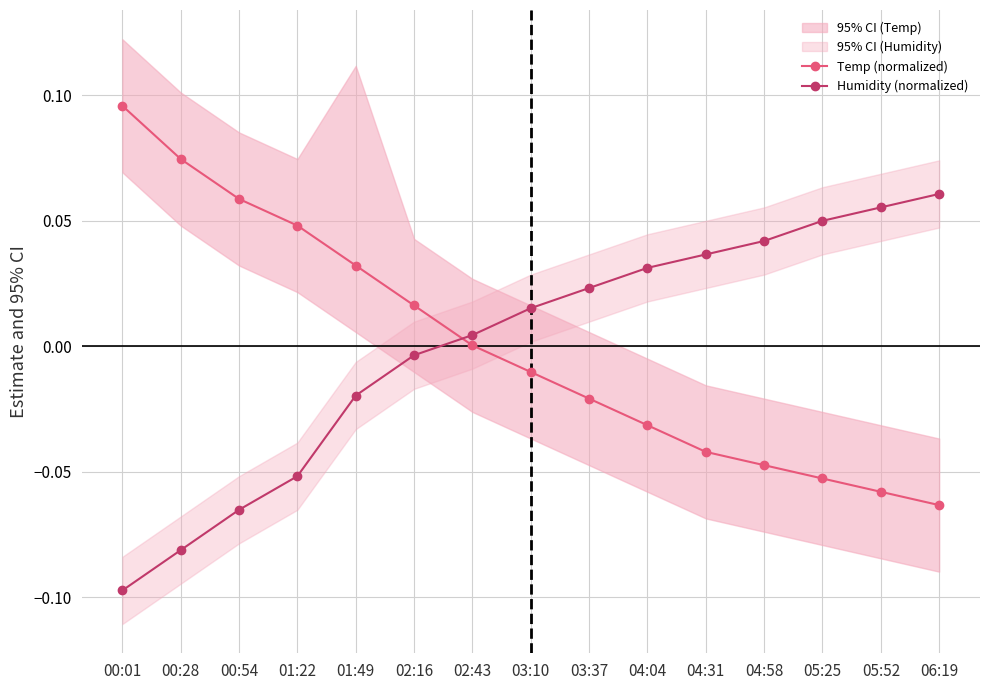

Does the chart have visible grid lines?

Yes